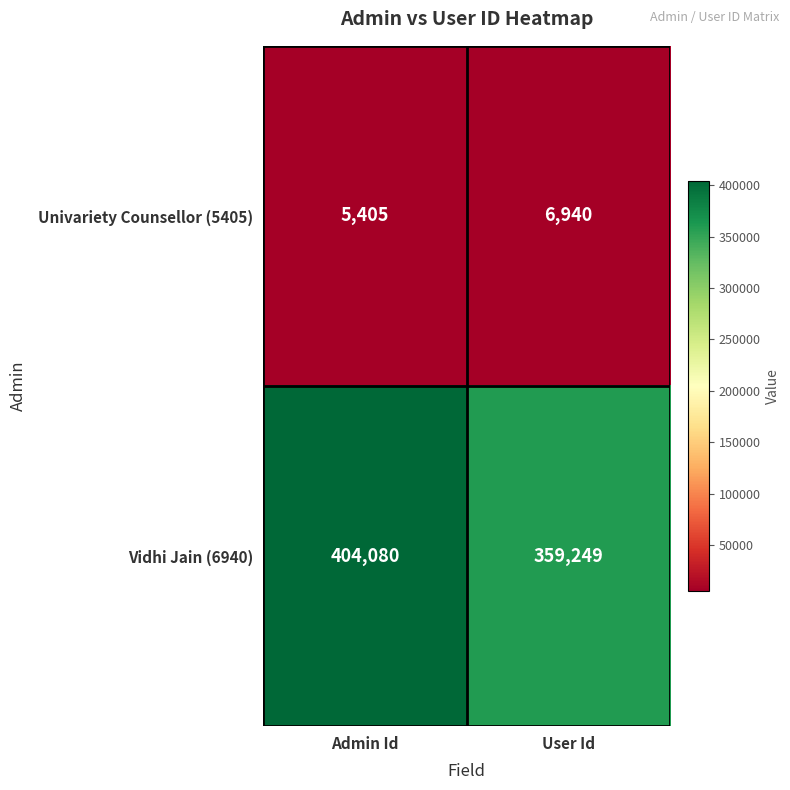

Where is Univariety Counsellor (5405) nearest to the value 6172?

Admin Id